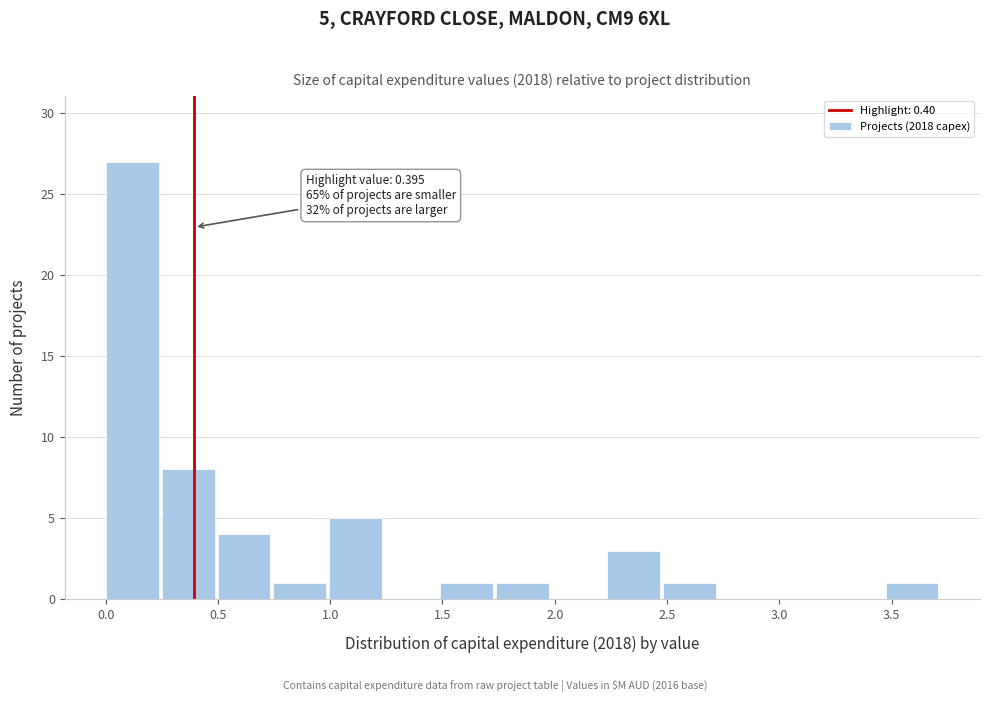

Which range on the x-axis has the tallest bar?

0.00 to 0.25